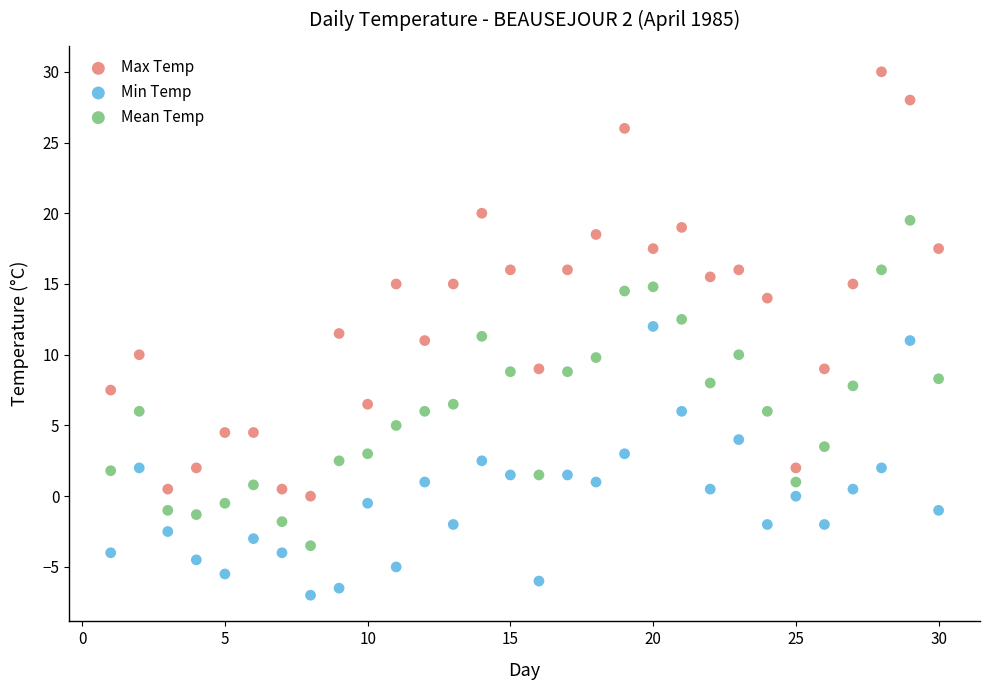

Across all data points, what is the range of X values (max minus min)?

29.0